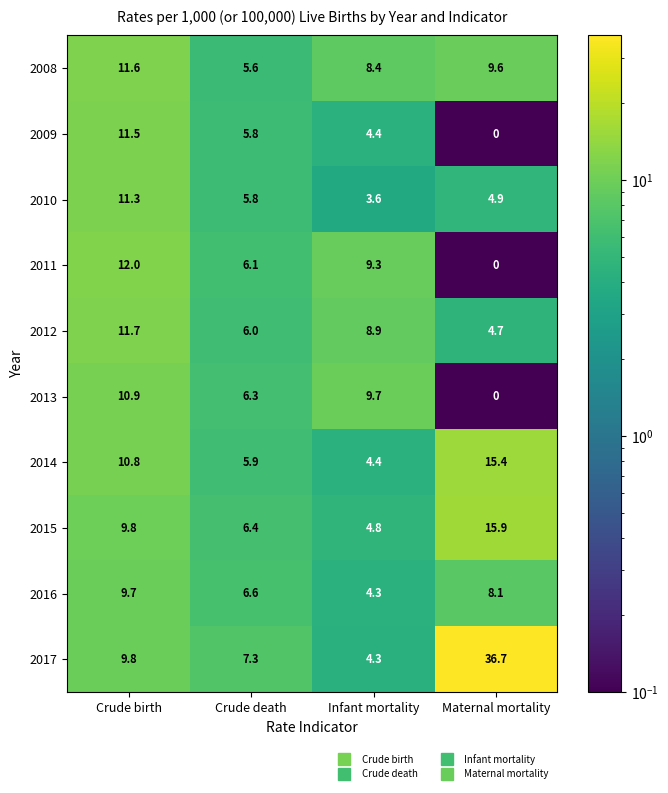

What is the difference between the highest and lowest values at Crude death?

1.7